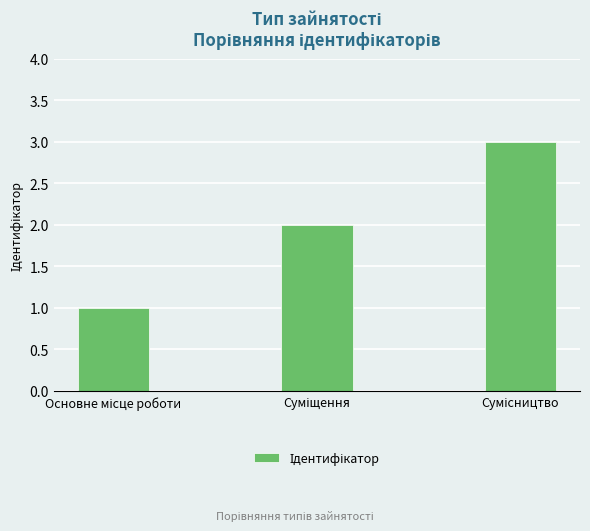

What is the sum of all values?

6